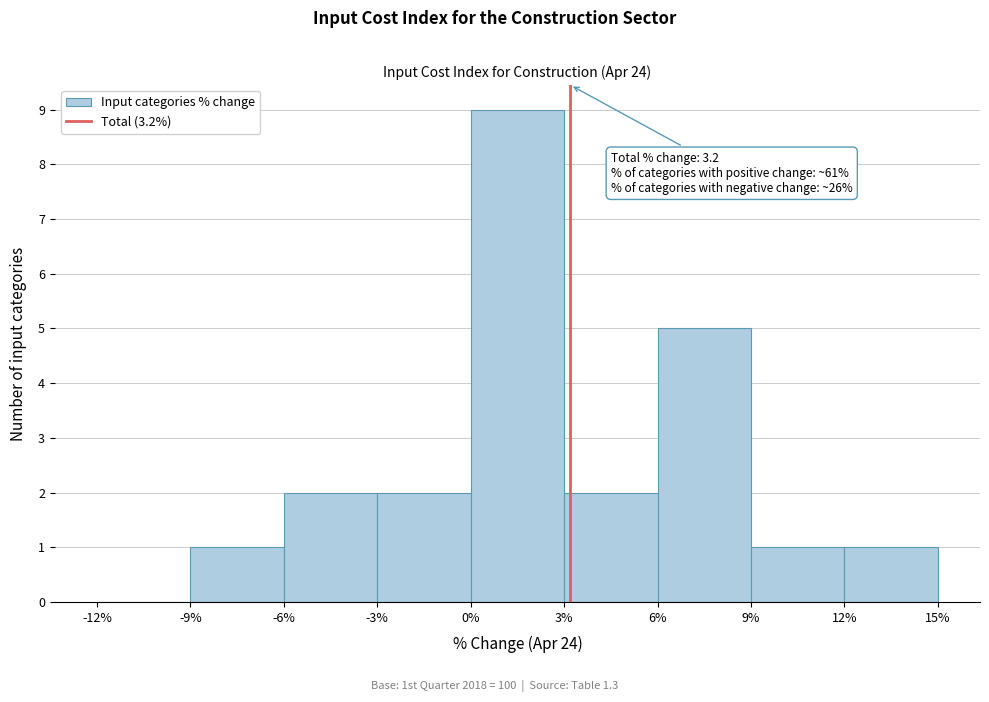

Over which range of the x-axis is the bar tallest?

0% to 3%